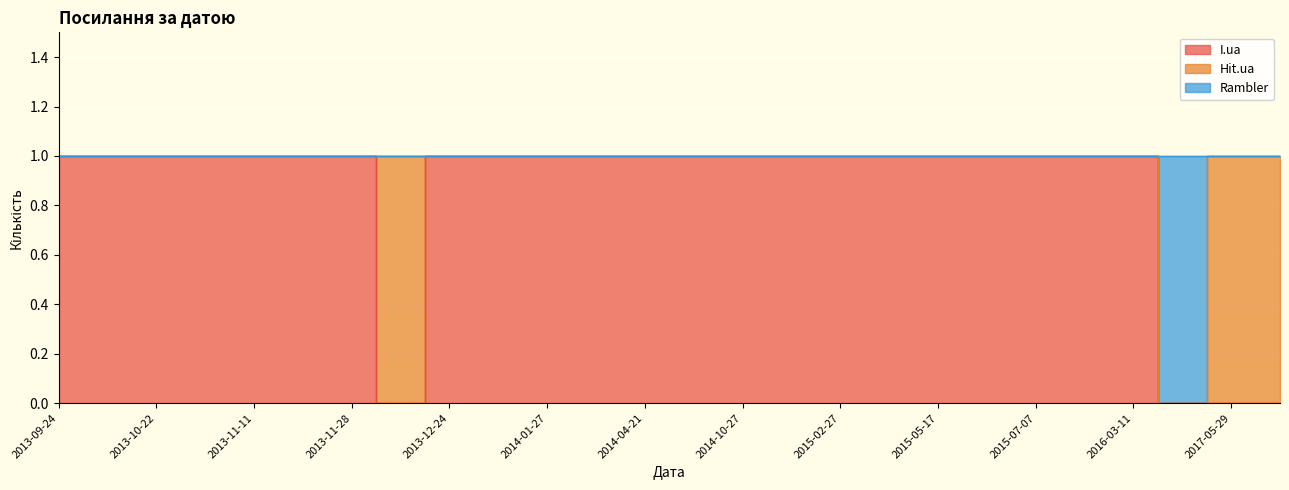

How many data points in I.ua are less than 1?

4